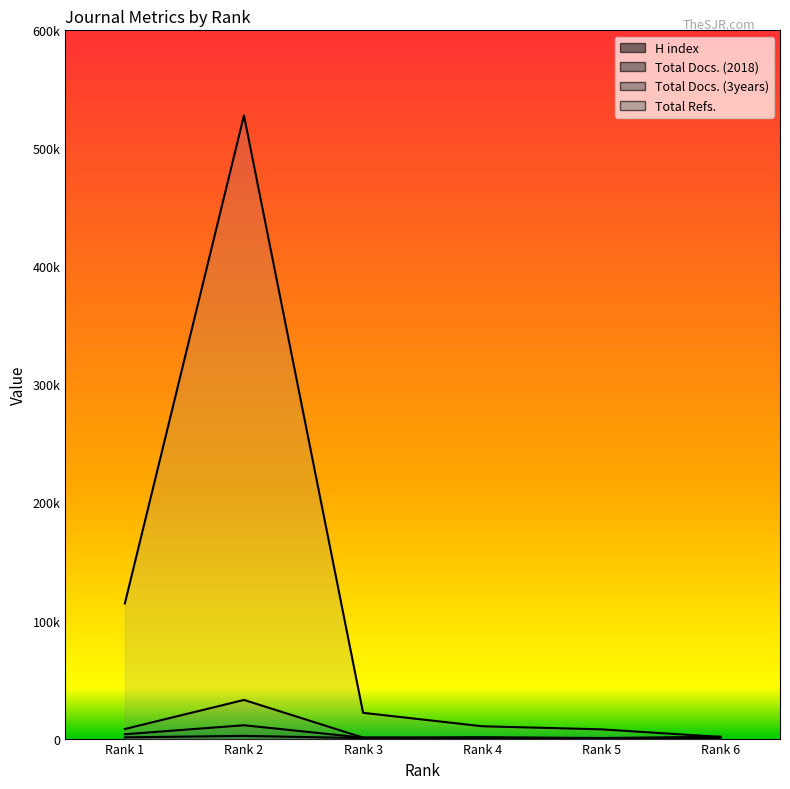

True or false: Total Docs. (3years) and Total Docs. (2018) cross at least once.

False